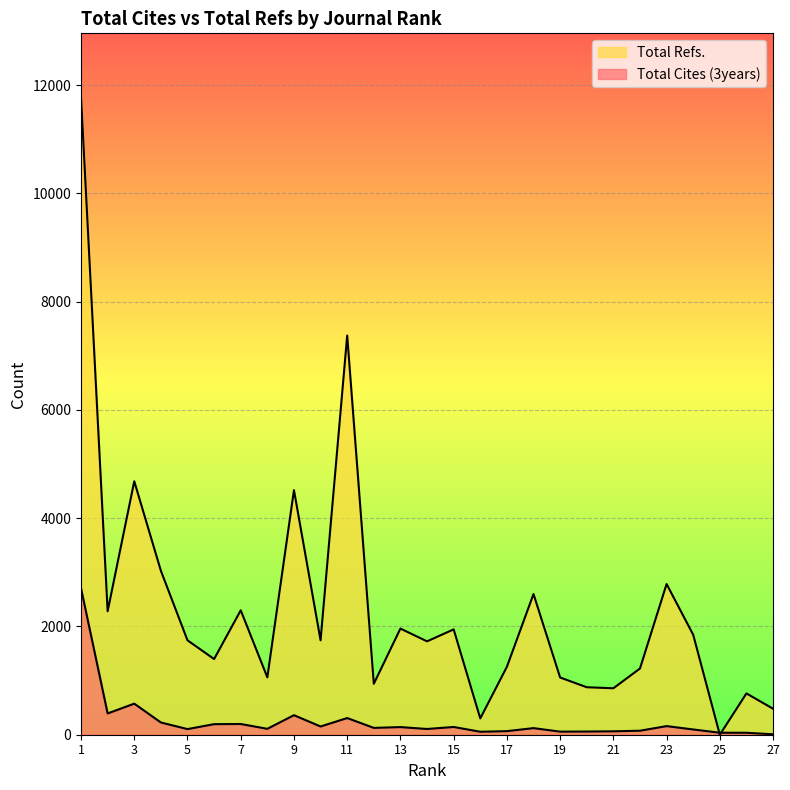

What is the maximum value for Total Cites (3years)?

2705